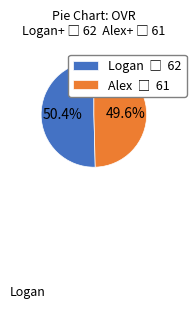

Does any single category account for the majority?

Yes